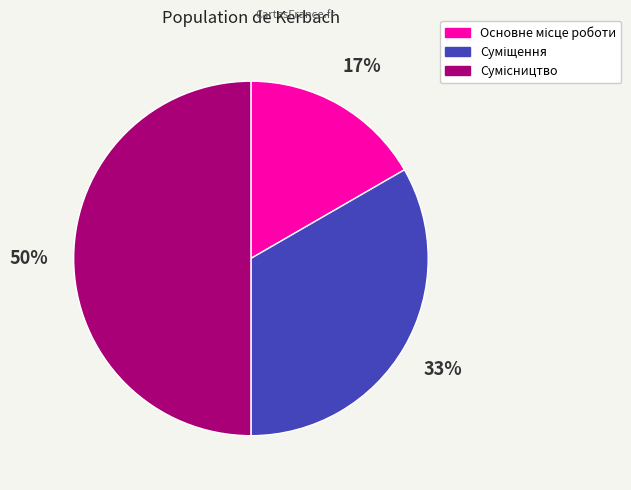

To the nearest percent, what is the difference between the largest and smallest slice percentages?

33%